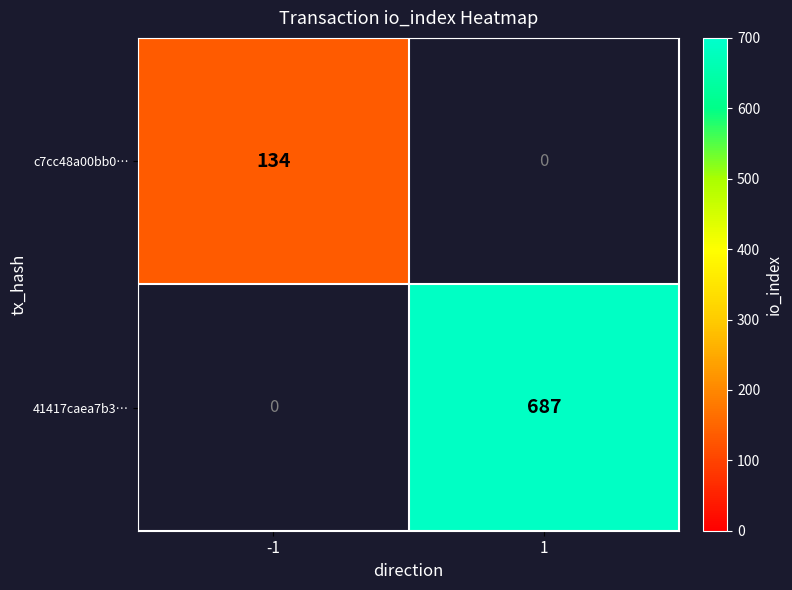

What is the approximate value of c7cc48a00bb0… at -1?

134